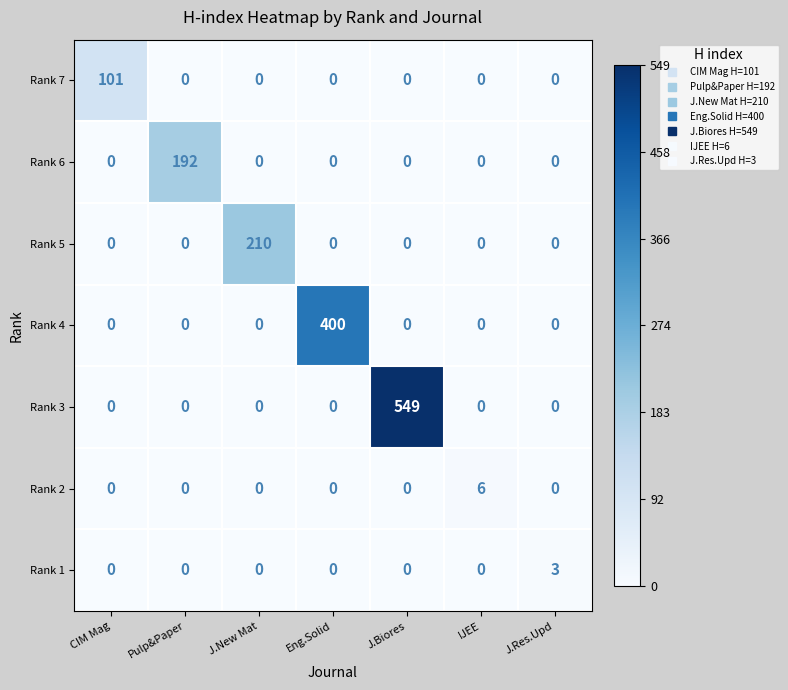

What is the difference between the maximum and second lowest values in the Rank 7 series?

101